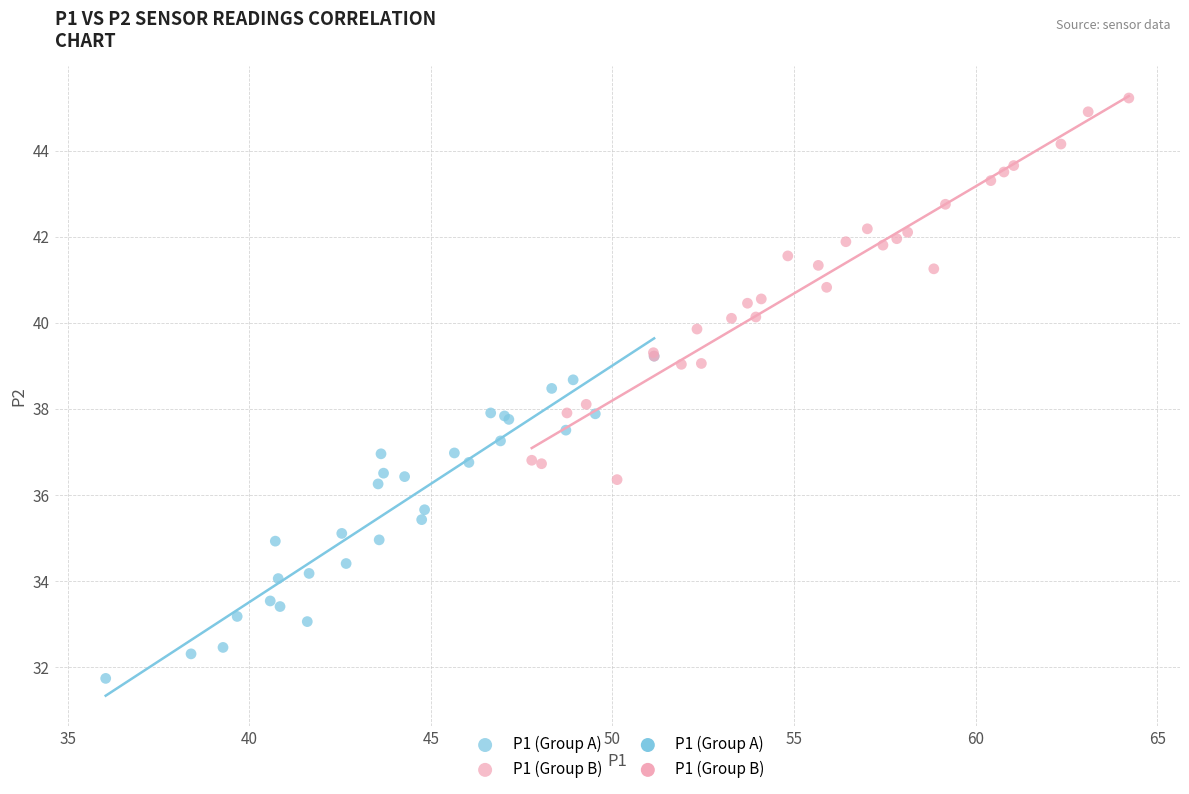

Which series reaches the maximum Y coordinate?

P1 (Group B)